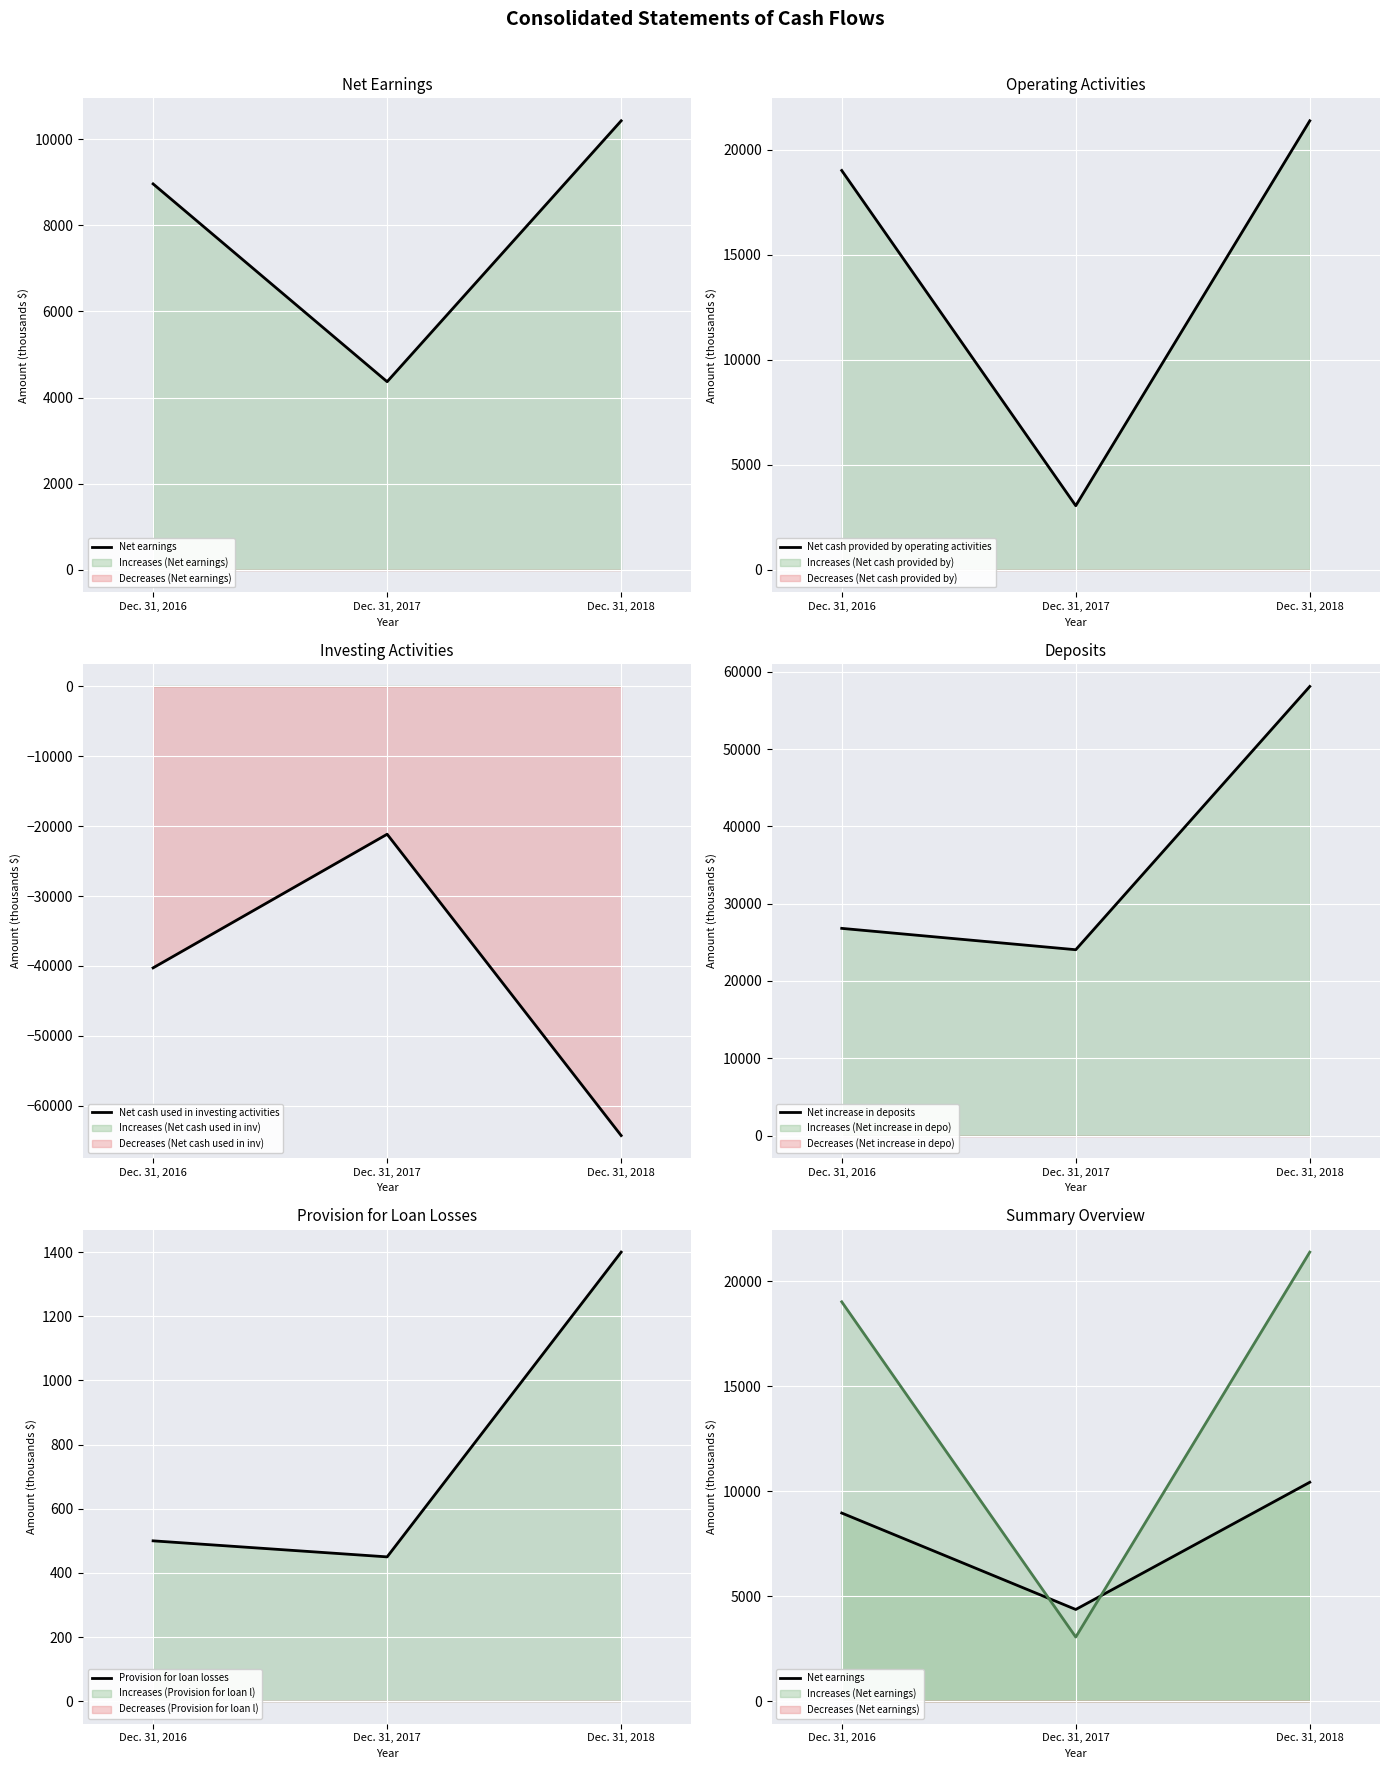

What value does the Provision for loan losses series have at Dec. 31, 2016, to the nearest 100?

500